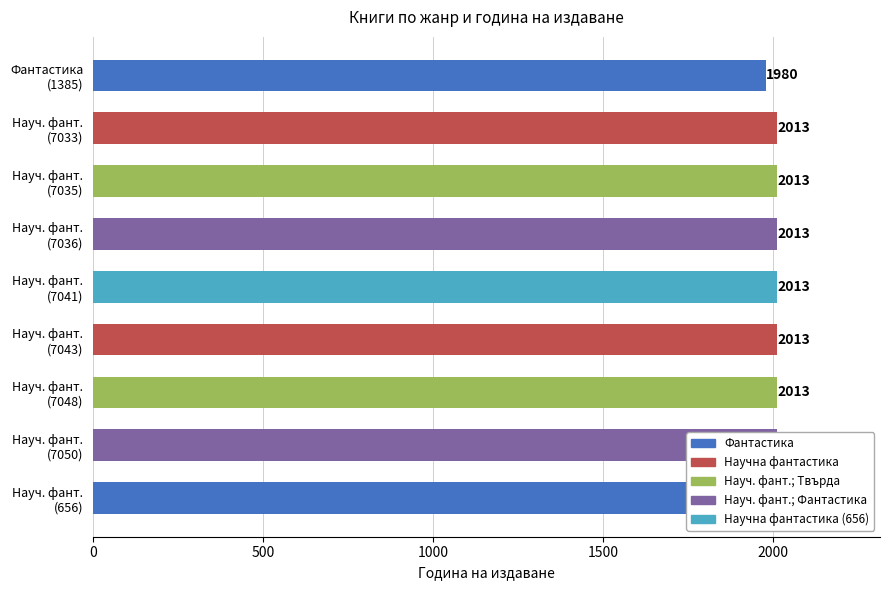

How many distinct data groups are displayed?

1